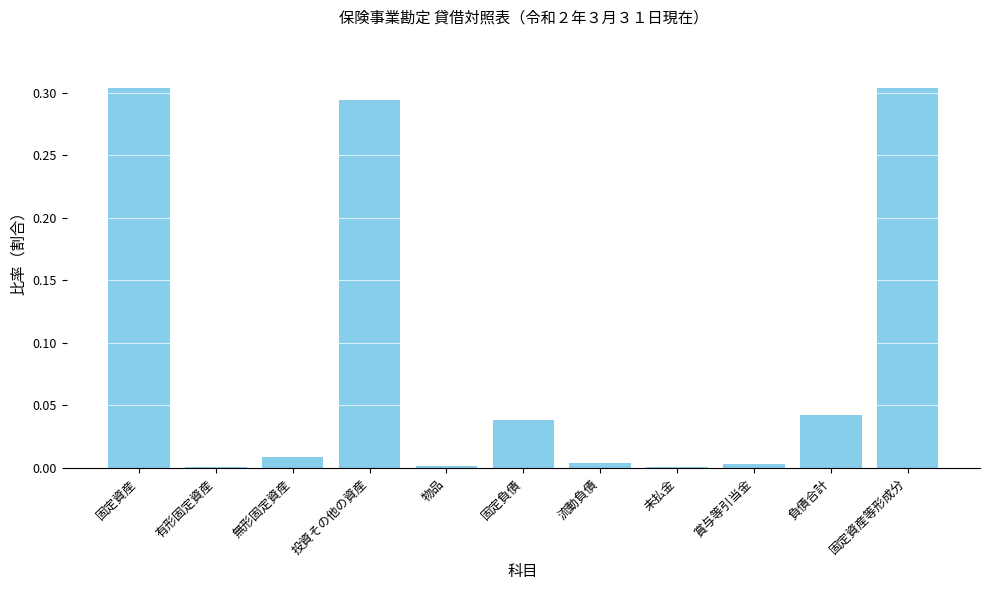

True or false: the data shows 0.1 at 投資その他の資産.

False